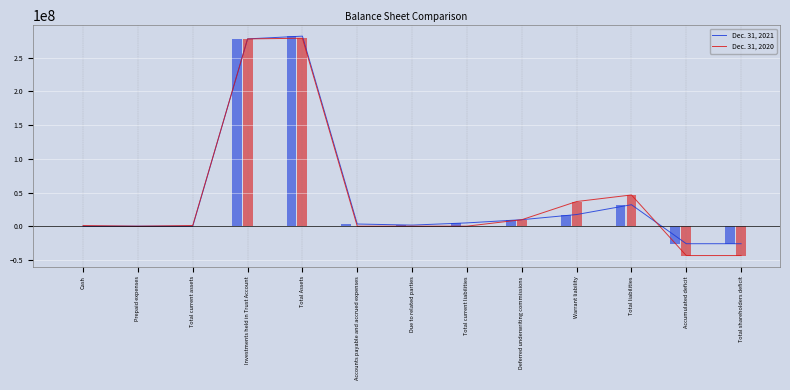

Between Cash and Accounts payable and accrued expenses, which series saw the biggest shift?

Dec. 31, 2021